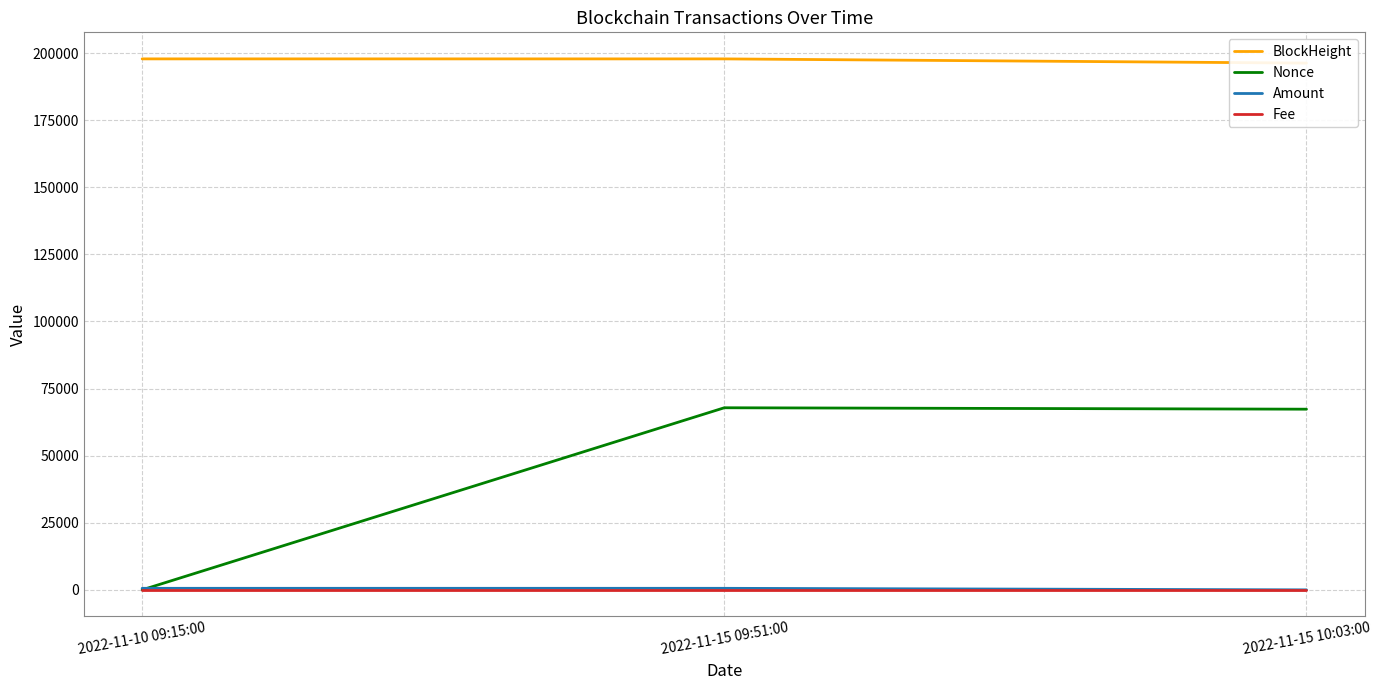

What is the sum of the Nonce values at 2022-11-15 09:51:00 and 2022-11-10 09:15:00?

67848.0